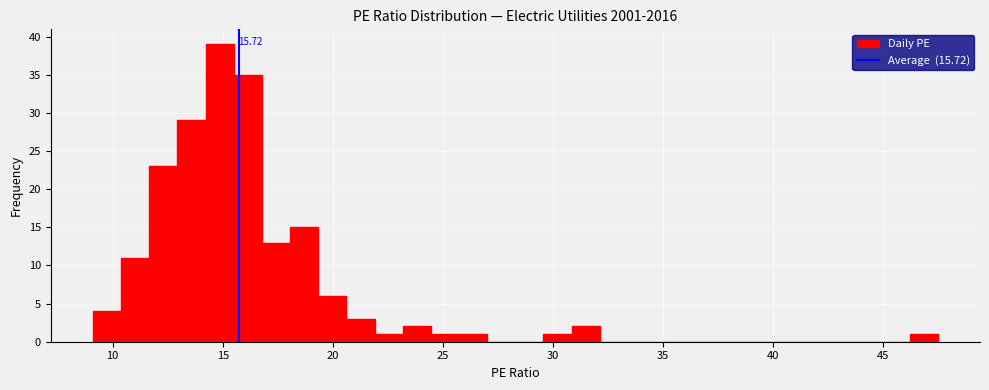

Read against the x-axis, roughly where is the centre of the tallest bar?

15.0